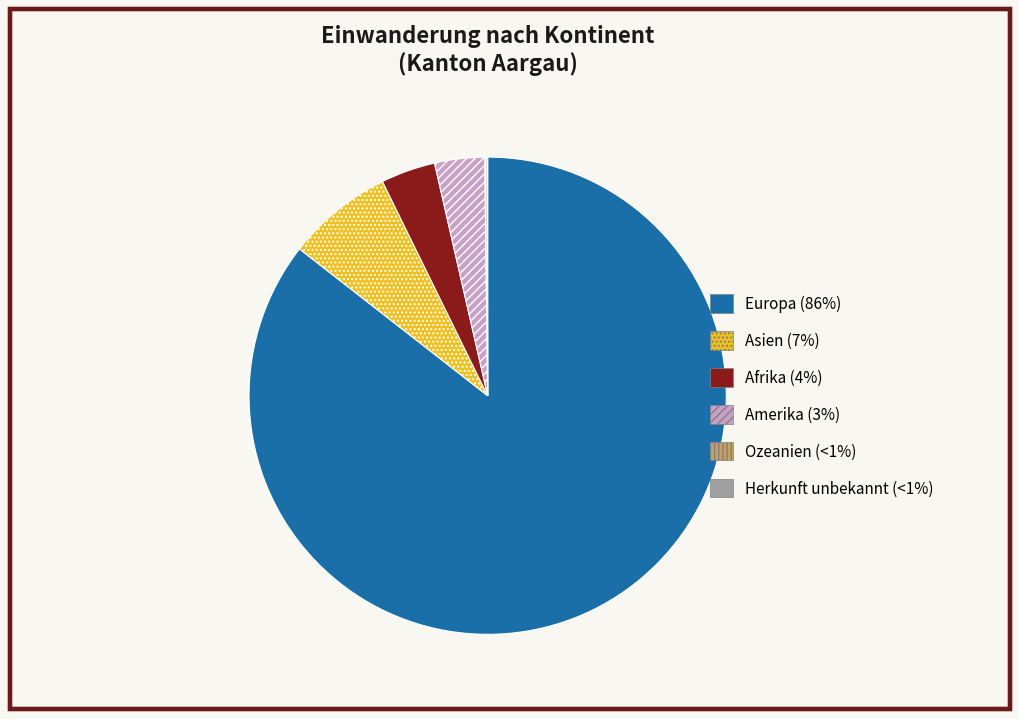

True or false: Amerika (3%) accounts for 12% of the total.

False